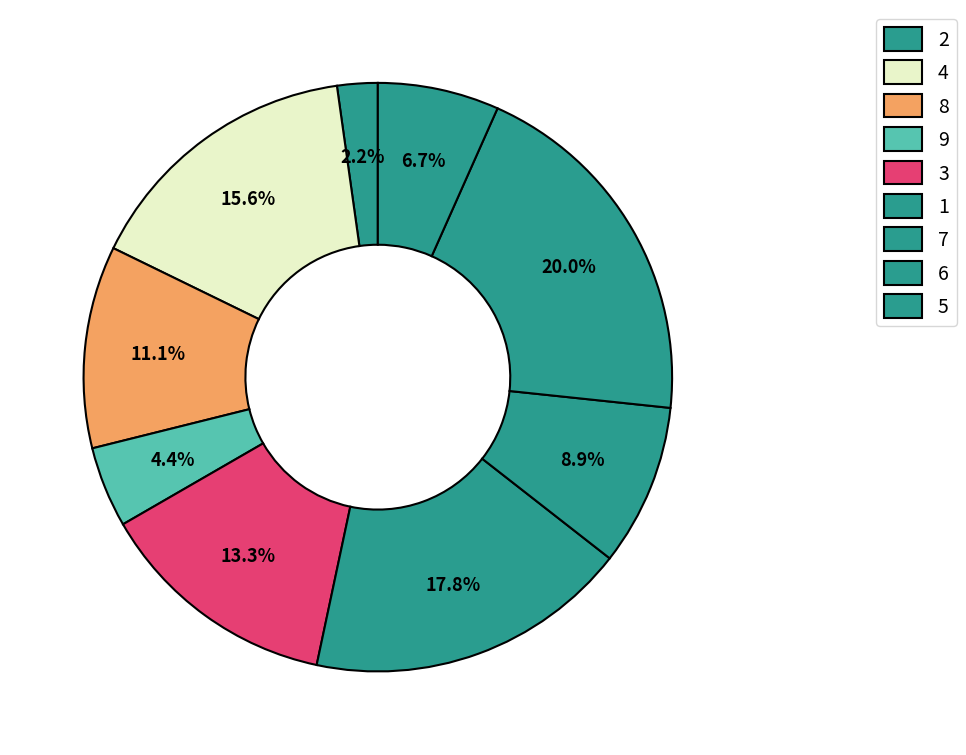

How many segments does this pie chart have?

9